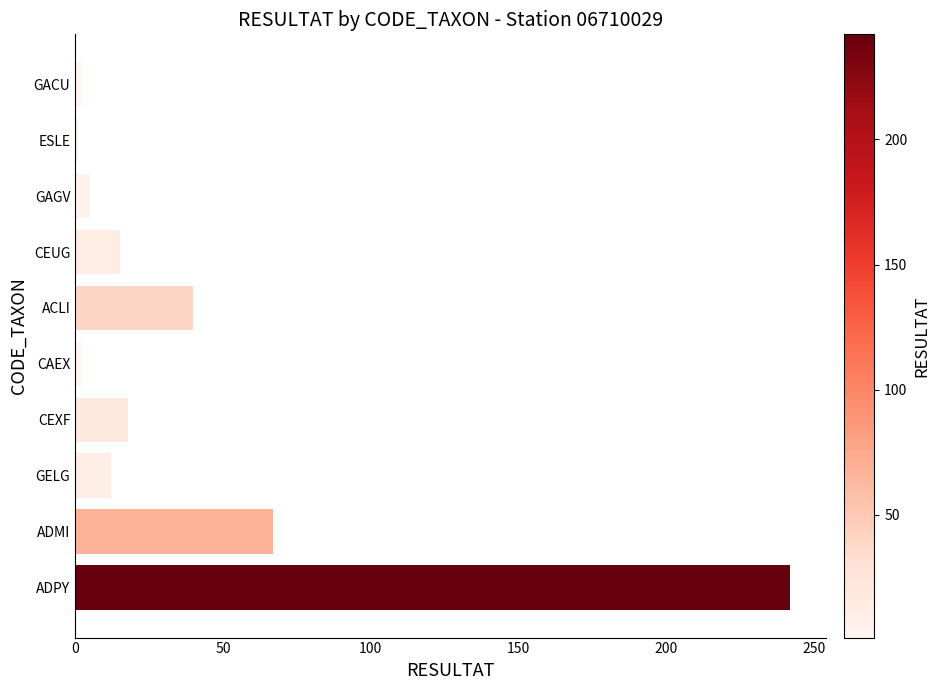

Between CAEX and ADPY, which is larger?

ADPY